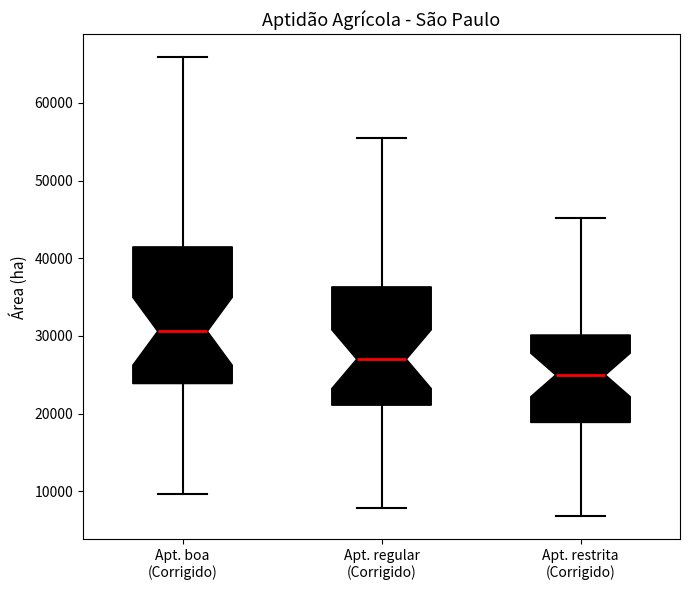

Which box's median line is the lowest?

Apt. restrita (Corrigido)